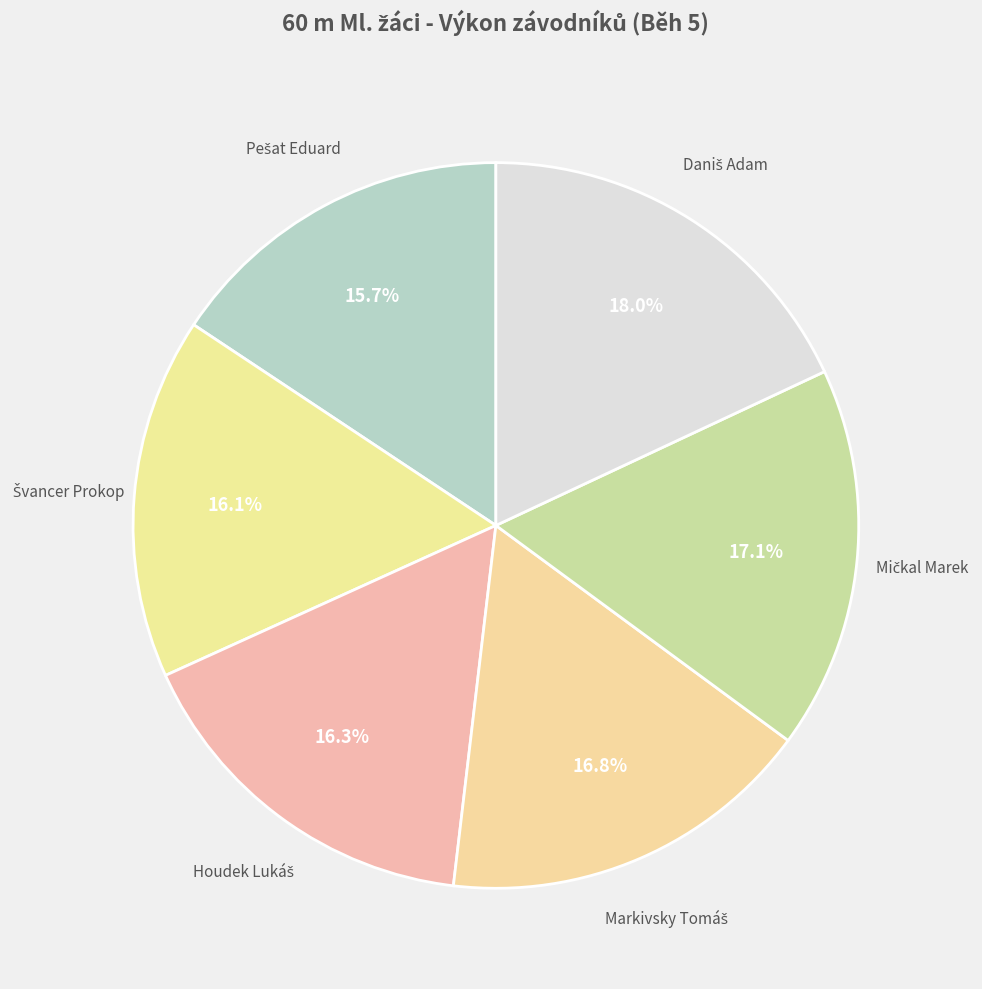

Does any single category account for the majority?

No